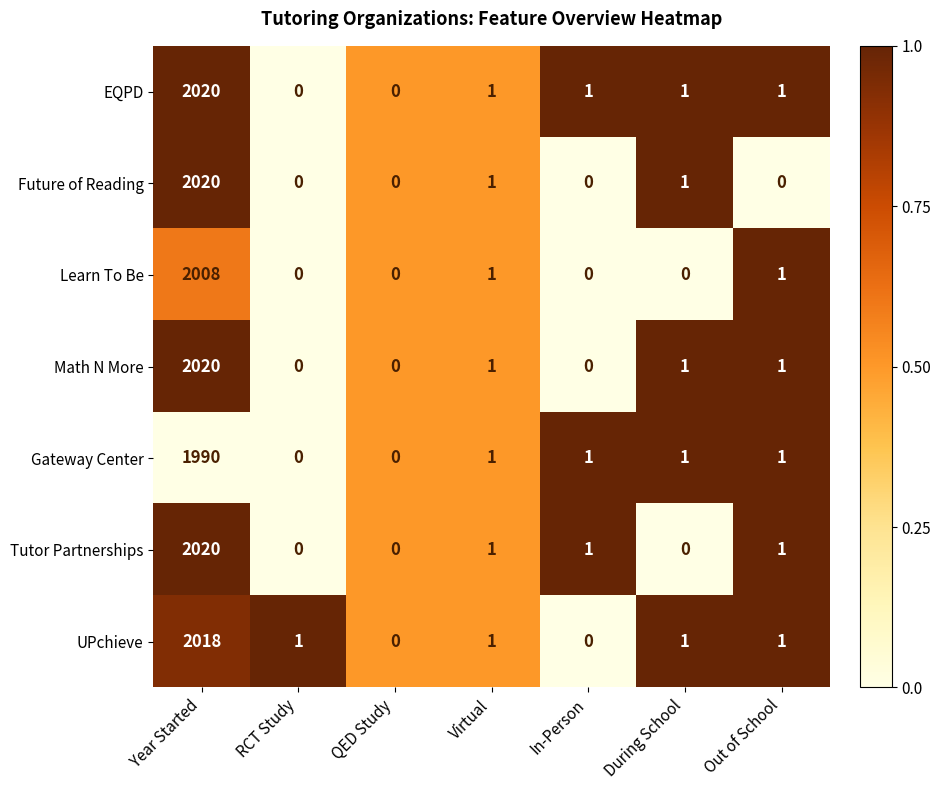

The value of Gateway Center at During School is 1. True or false?

True